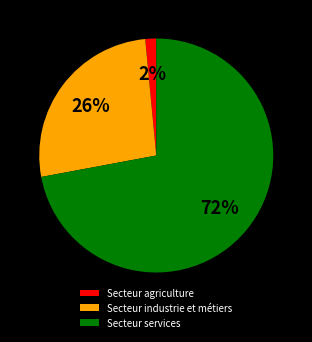

Does Secteur industrie et métiers account for over 50% of the chart?

No